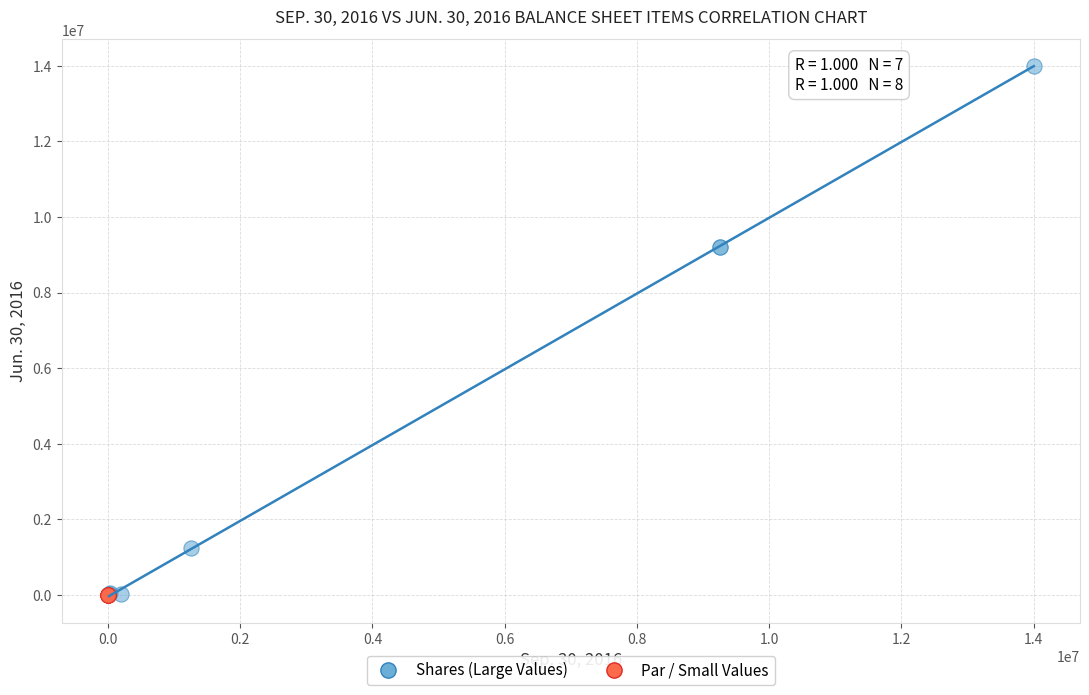

Which series reaches the maximum Y coordinate?

Shares (Large Values)